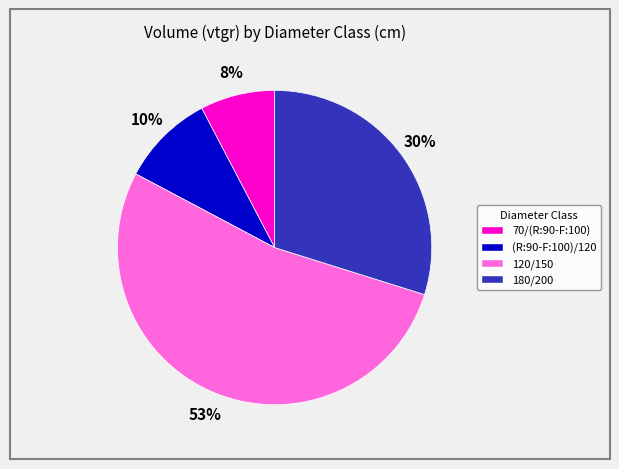

Which category has the biggest portion of the pie?

120/150